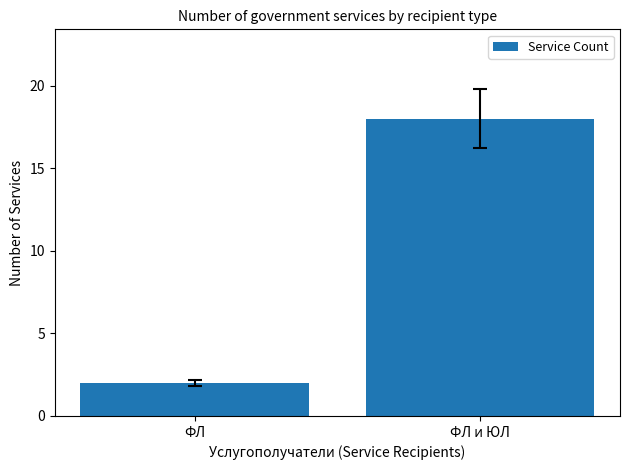

What is the label of the 2nd bar from the right?

ФЛ